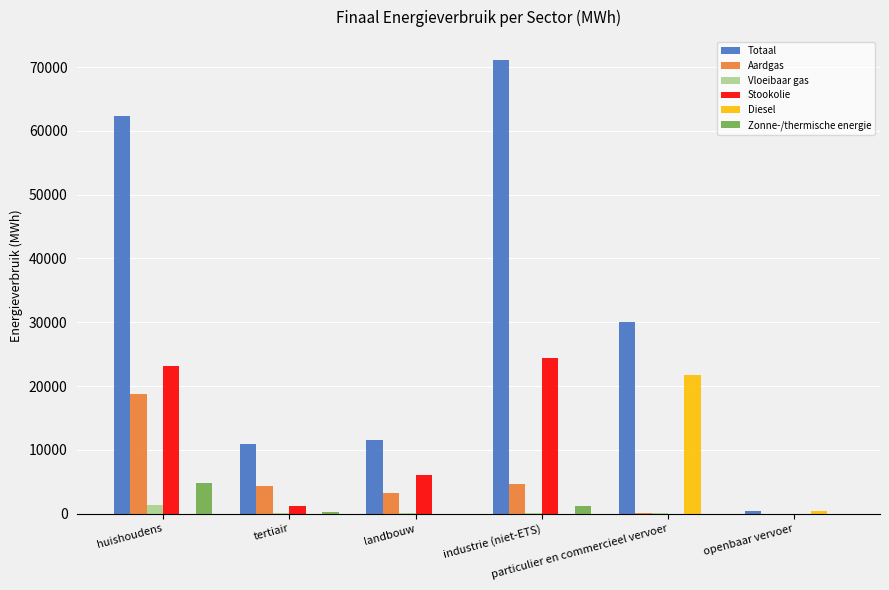

What is the sum of all Vloeibaar gas values?

1687.5